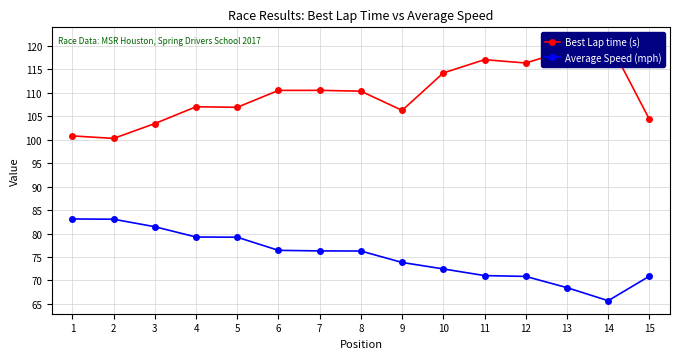

Is the value of Average Speed (mph) at 14 greater than the value of Best Lap time (s) at 9?

No